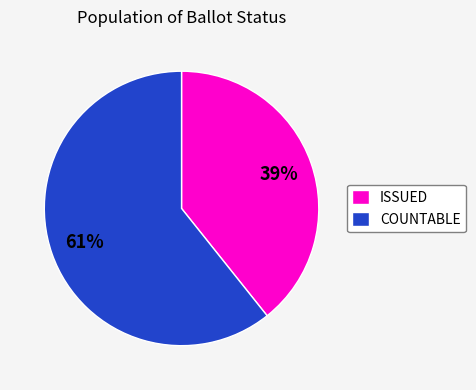

The ISSUED slice represents 46% of the pie. True or false?

False